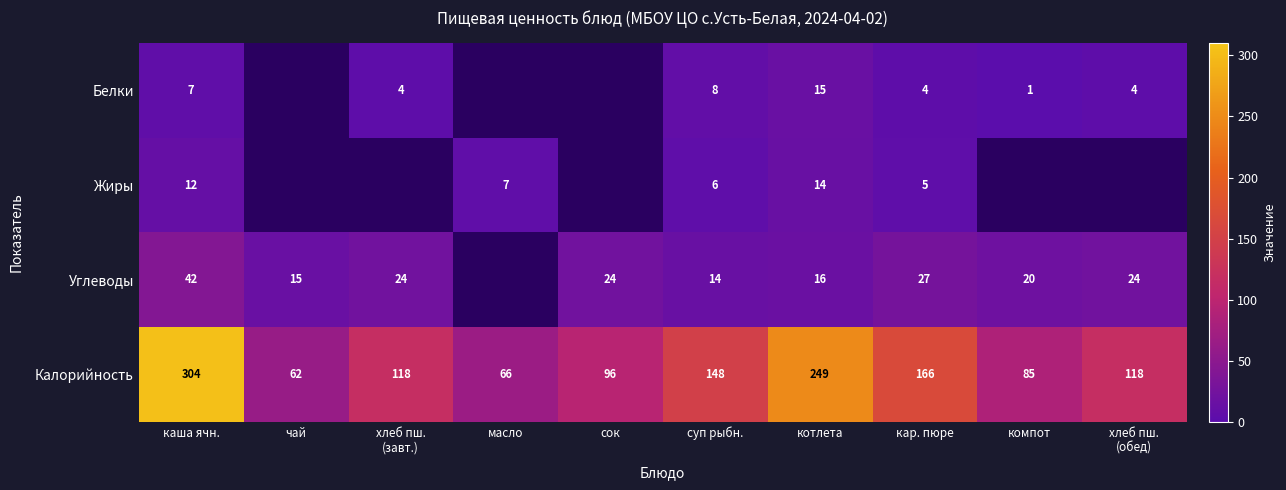

What is the maximum value shown in the chart?

304.0